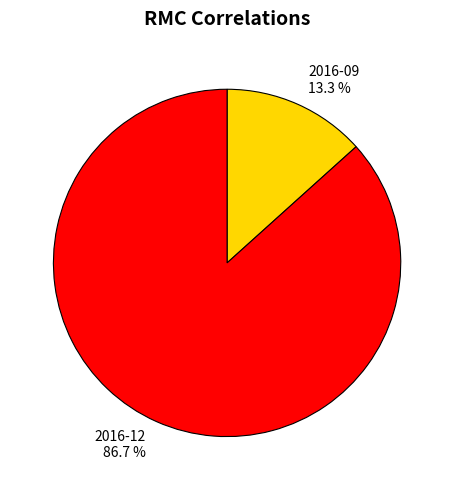

Approximately how many times larger is the value at 2016-09 compared to 2016-12?

0.2